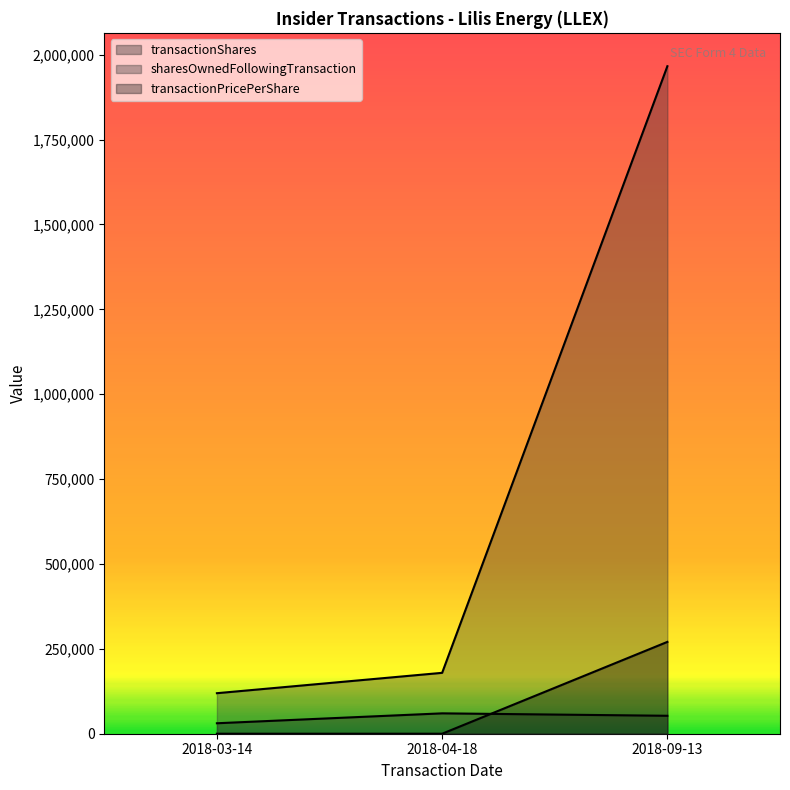

What is the label of the 1st point from the right?

2018-09-13